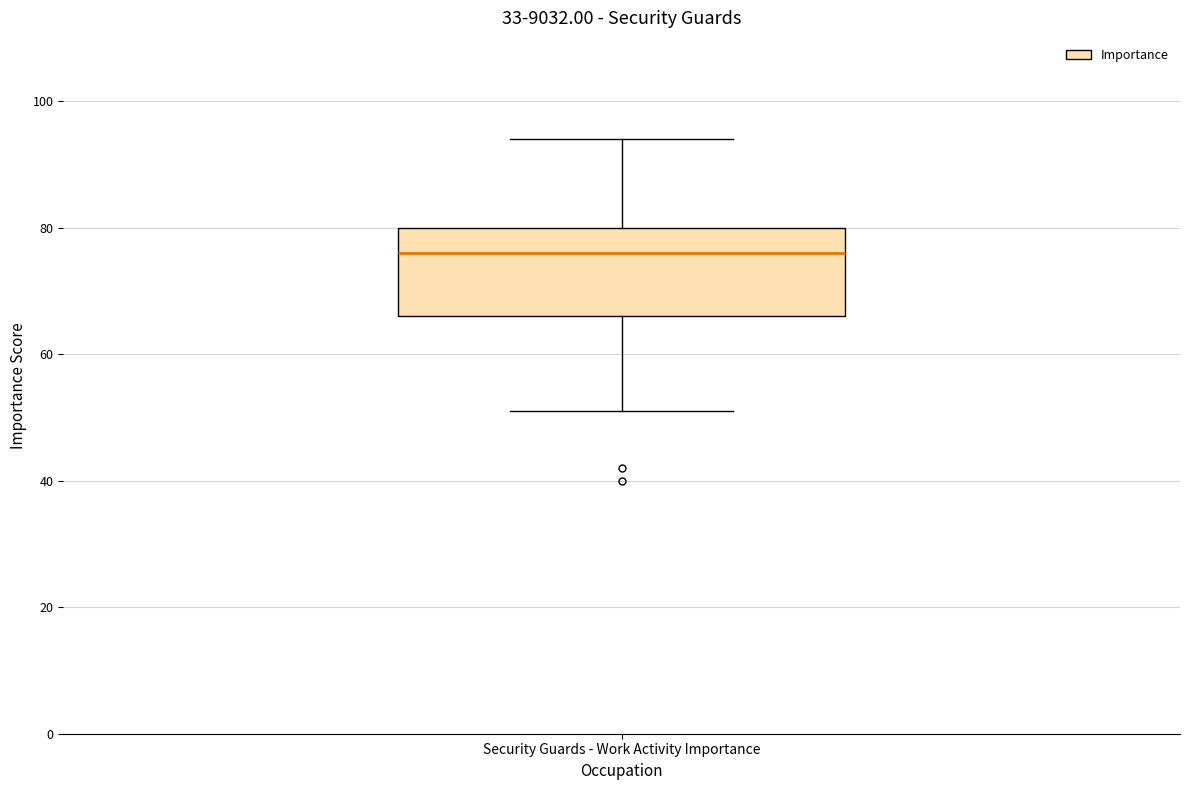

Read this box plot against the y-axis: the position of the median line, the range covered by the box, and the ends of both whiskers. The values are not printed on the chart, so give them approximately, as read against the axis.

median 76, box 66 to 80, whiskers 52 to 94